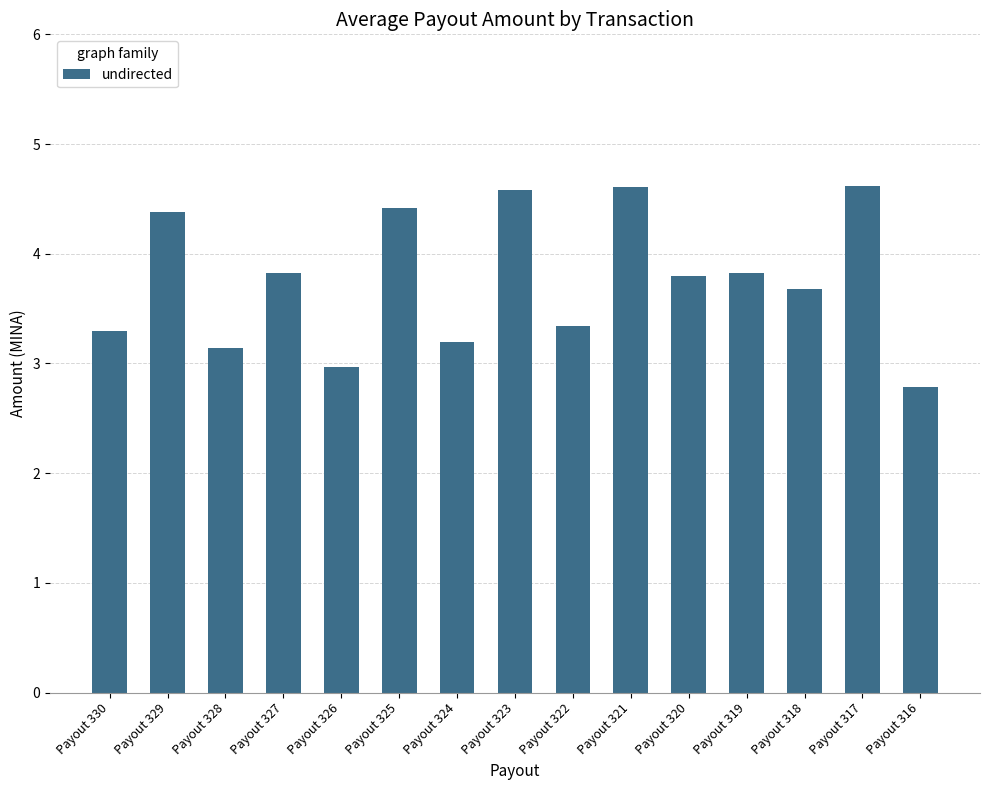

What is the difference between the second highest and second lowest values?

1.6